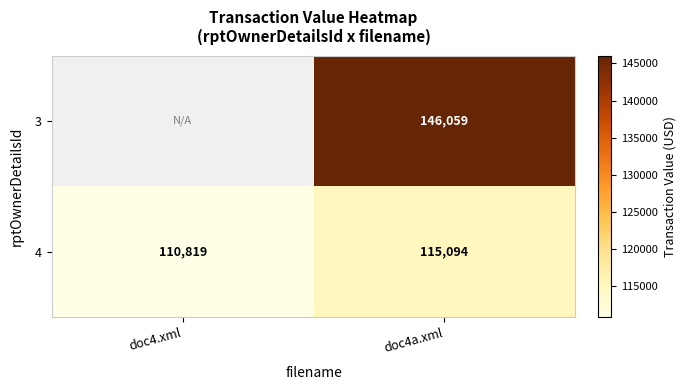

Is it true that 4 equals 193095 at doc4.xml?

False